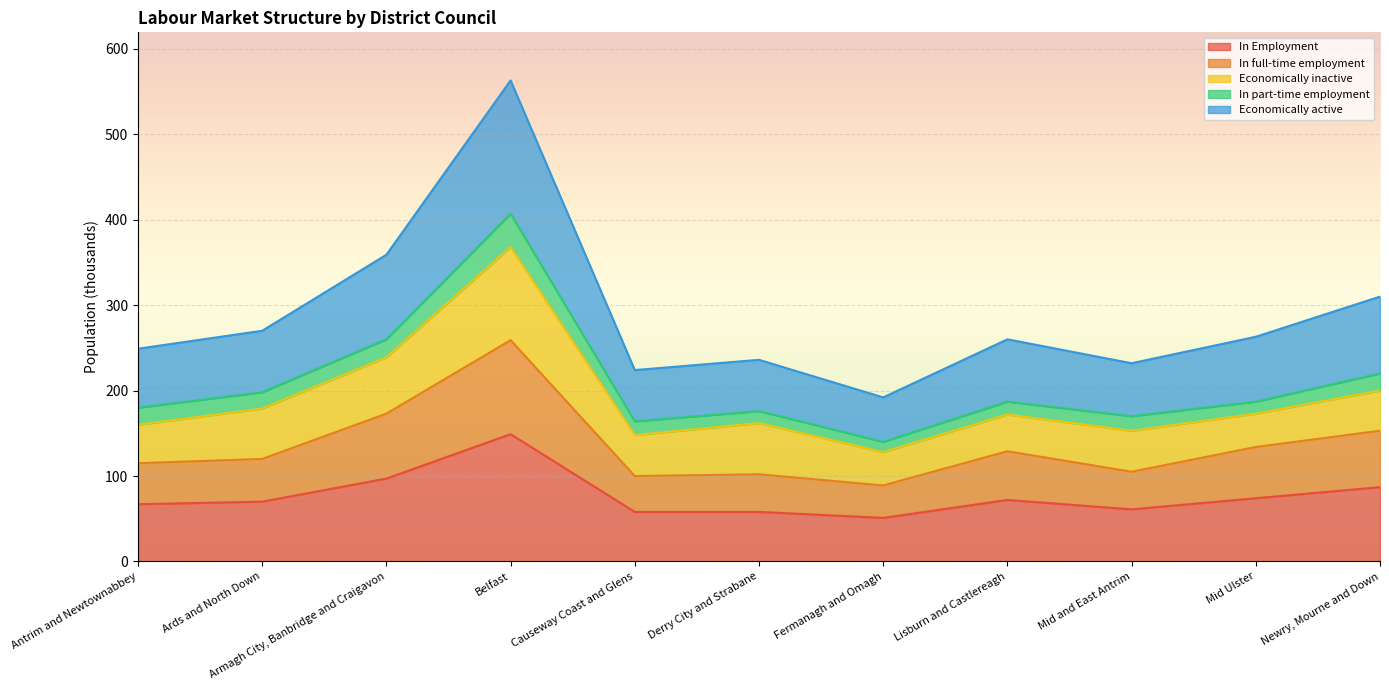

At which label does In Employment reach its peak?

Belfast